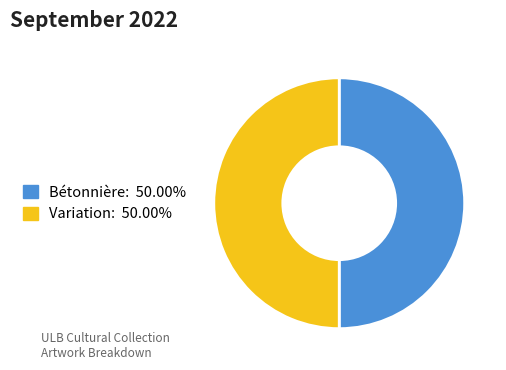

Is the sum of Bétonnière: 50.00% and Variation: 50.00% greater than half?

Yes